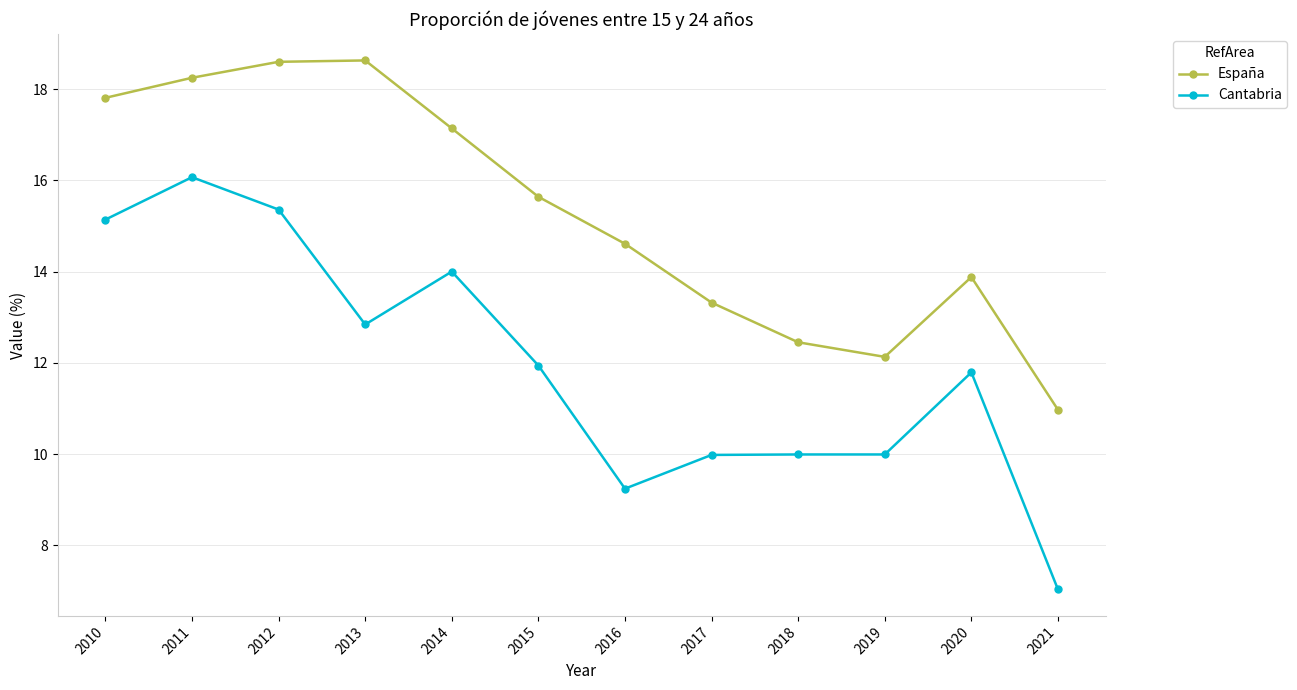

Does the chart have visible grid lines?

Yes